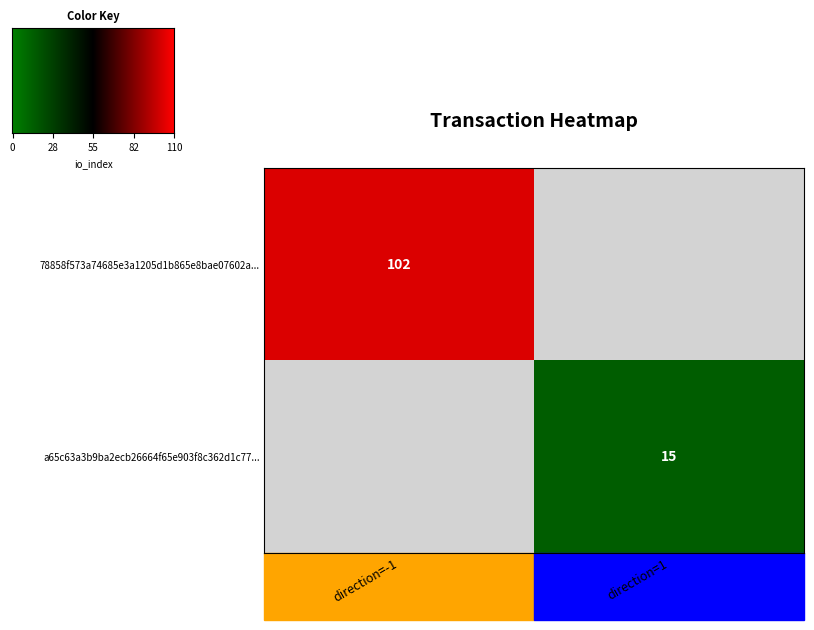

What is the maximum value shown in the chart?

102.0